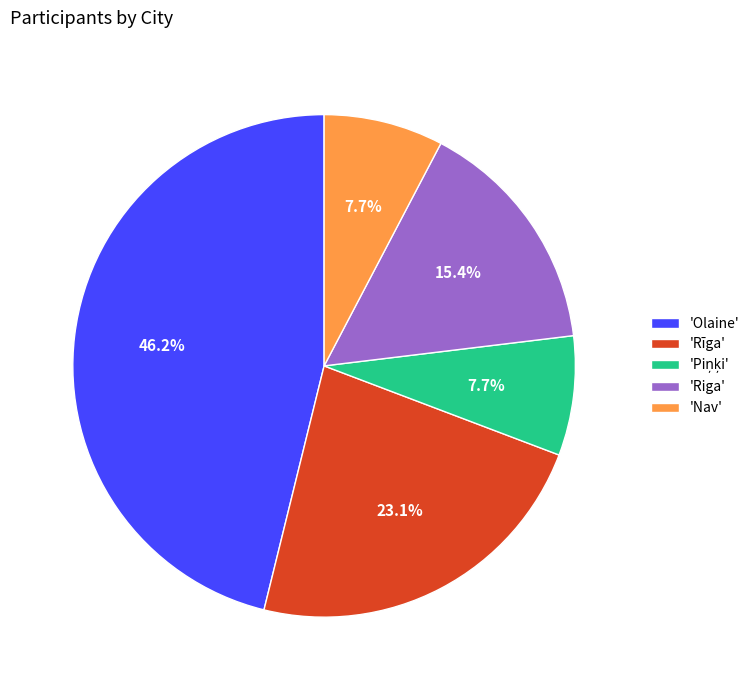

Which has a higher value, 'Olaine' or 'Rīga'?

'Olaine'